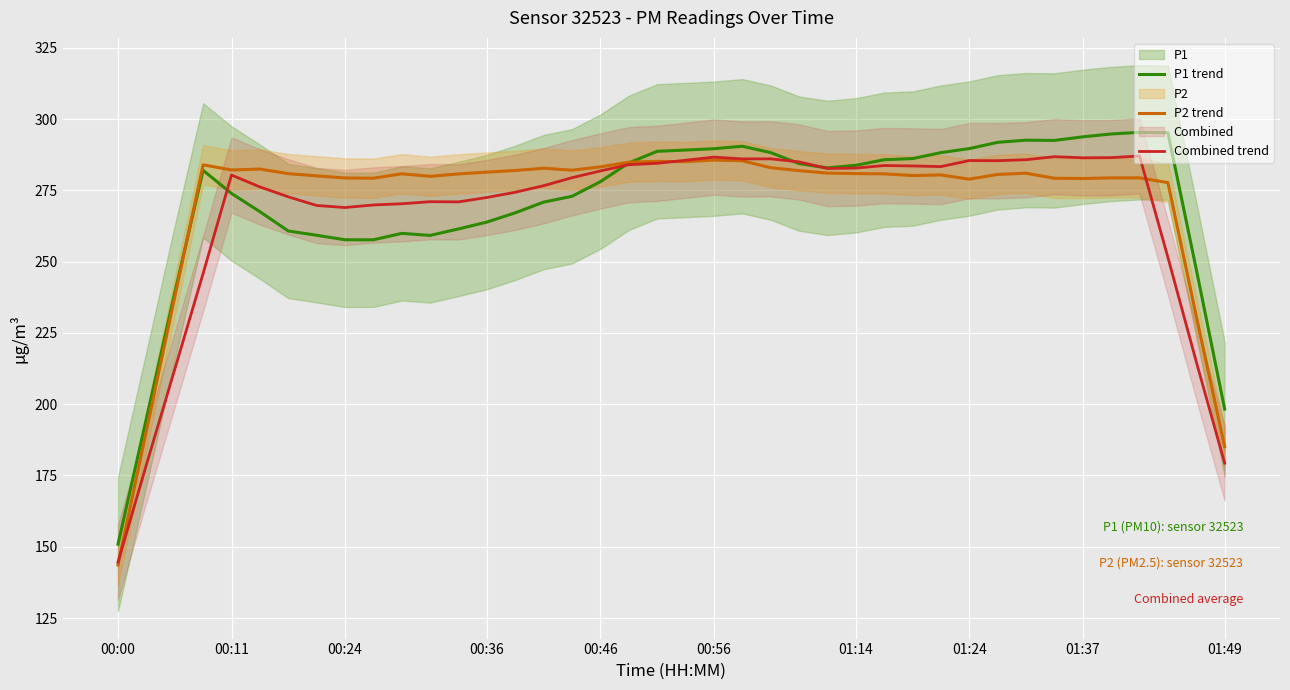

True or false: P2 trend has a value of 279.0 at 01:24.

True